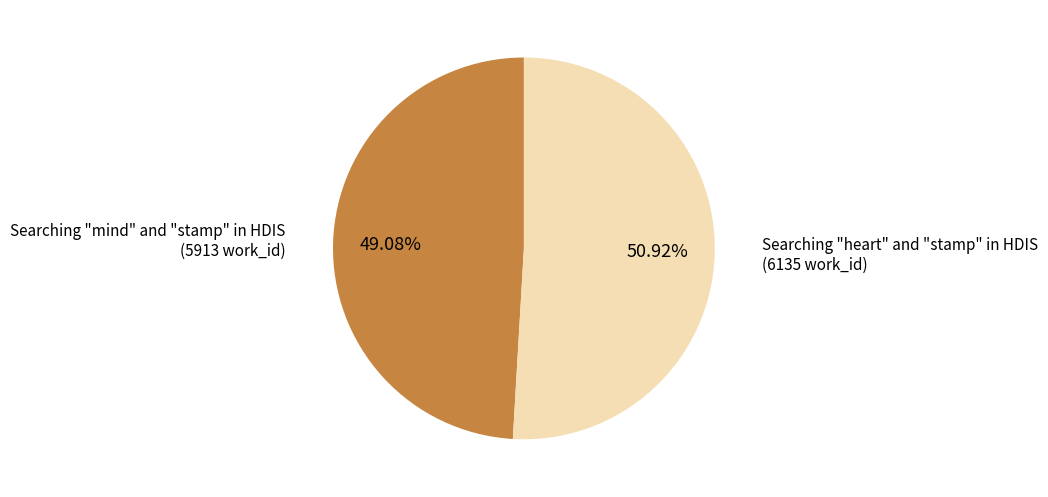

Does Searching "mind" and "stamp" in HDIS account for over 50% of the chart?

No